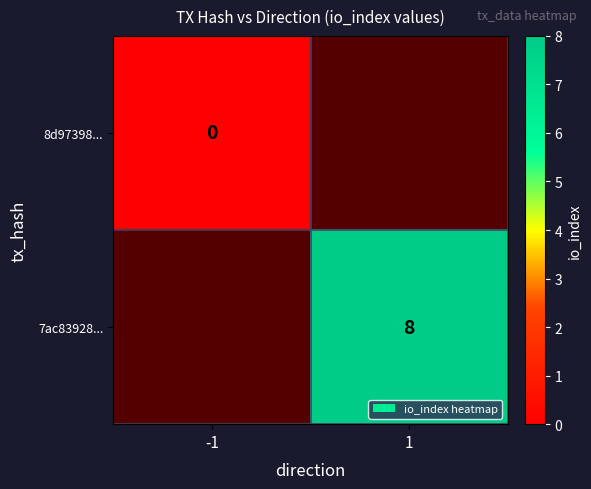

At how many categories does at least one series exceed 7?

1